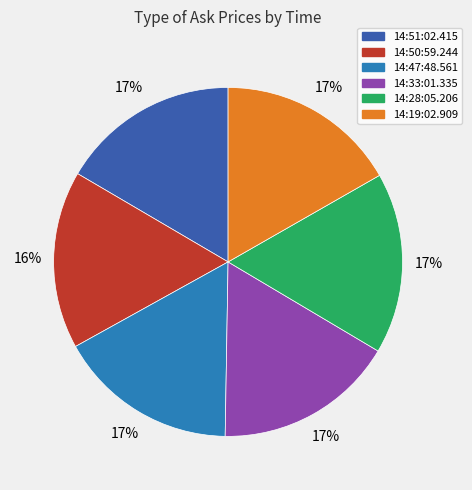

How many slices are in this pie chart?

6